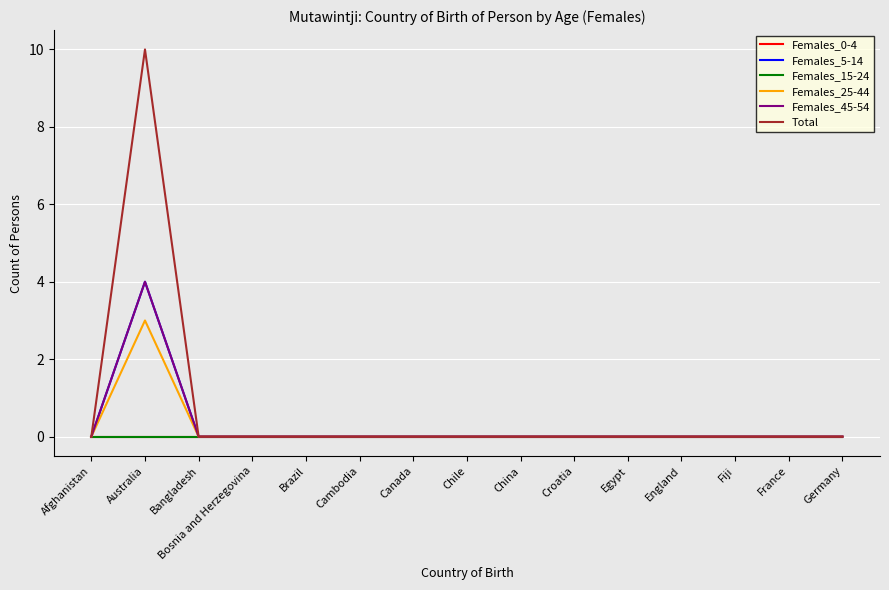

Is the value of Total at England greater than the value of Females_25-44 at China?

No